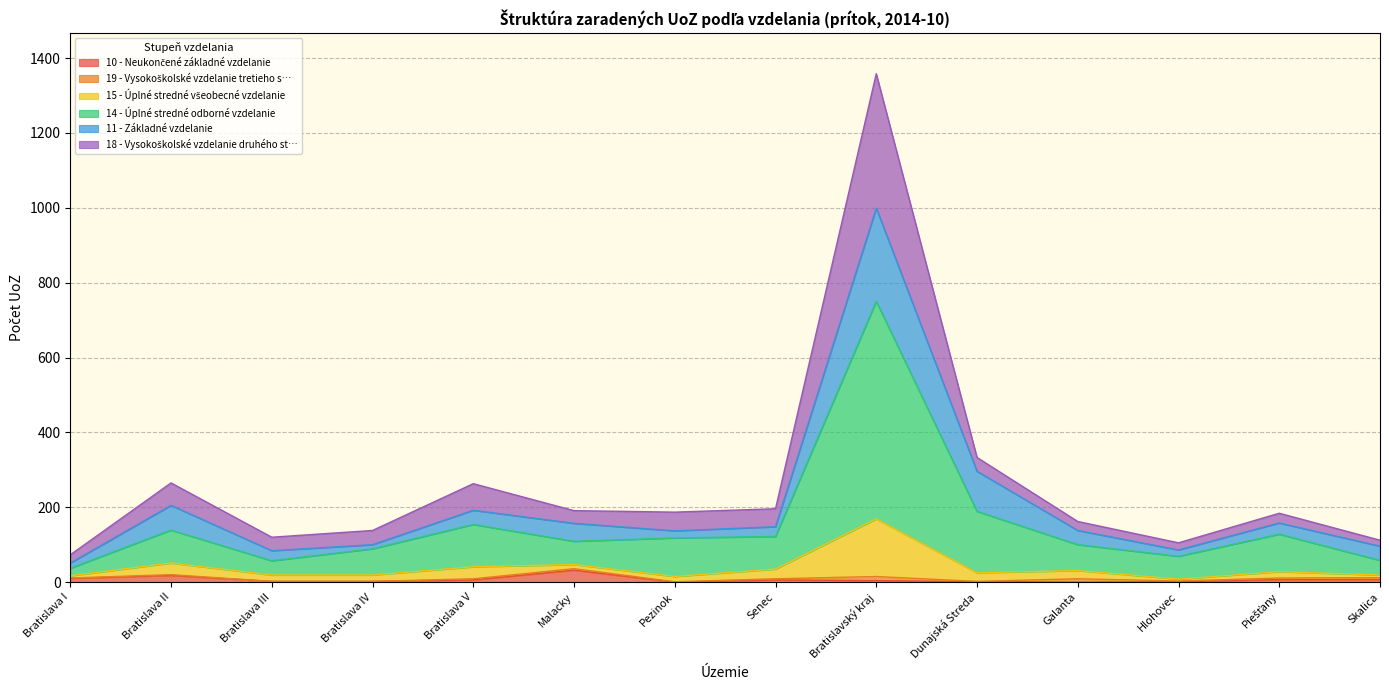

What is the sum of the 10 - Neukončené základné vzdelanie values at Bratislava II and Pezinok?

18